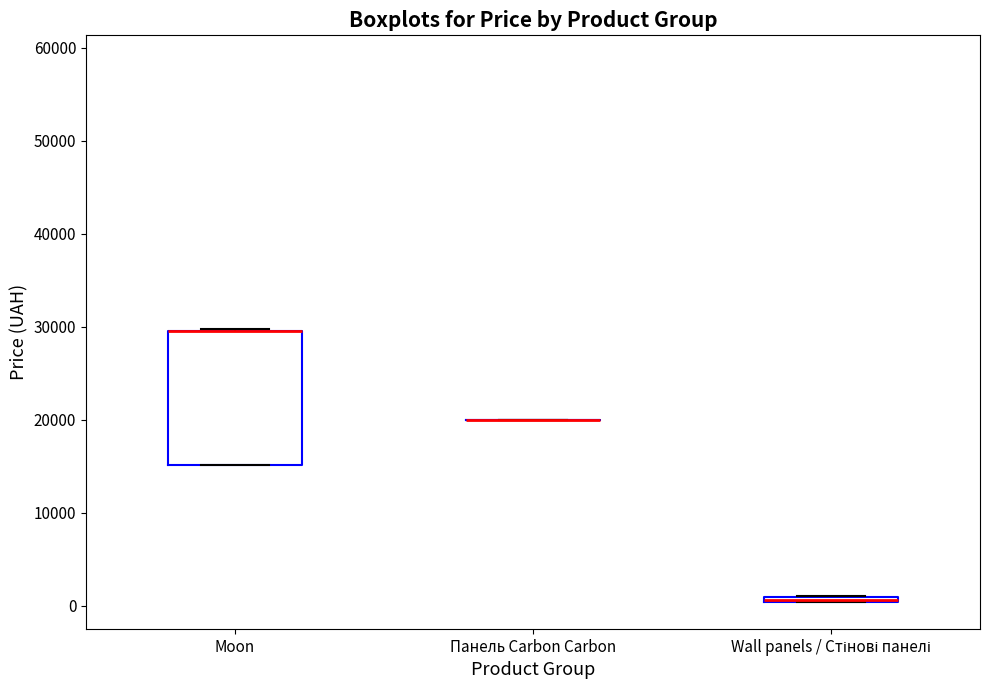

Where is the lower edge of the box for Wall panels / Стінові панелі on the y-axis? The values are not printed on the chart, so give them approximately, as read against the axis.

0